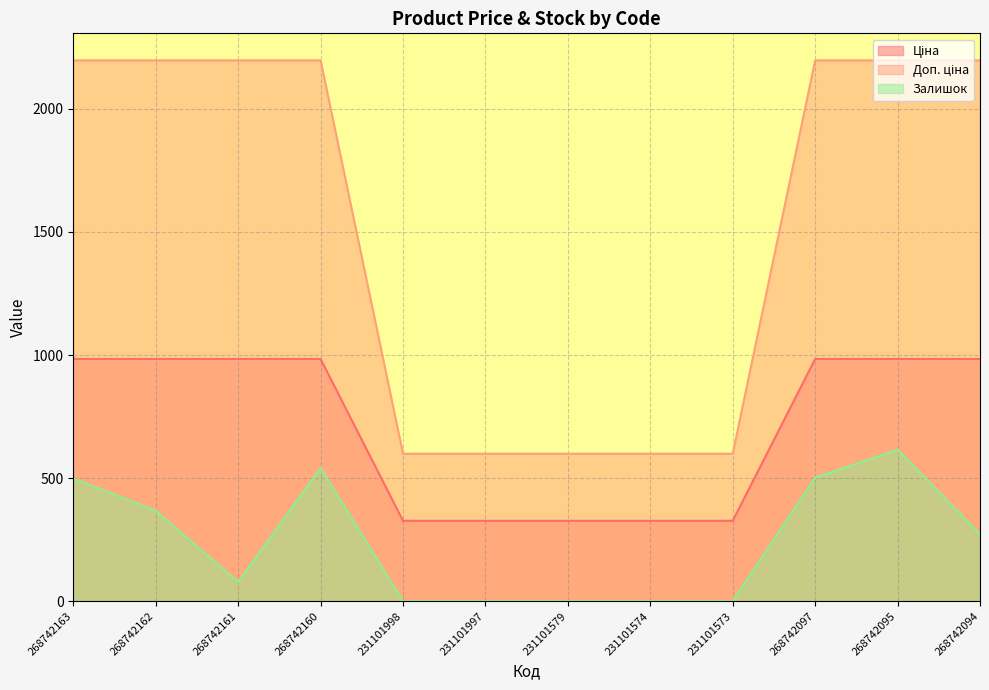

What is the label of the 1st point from the left?

268742163